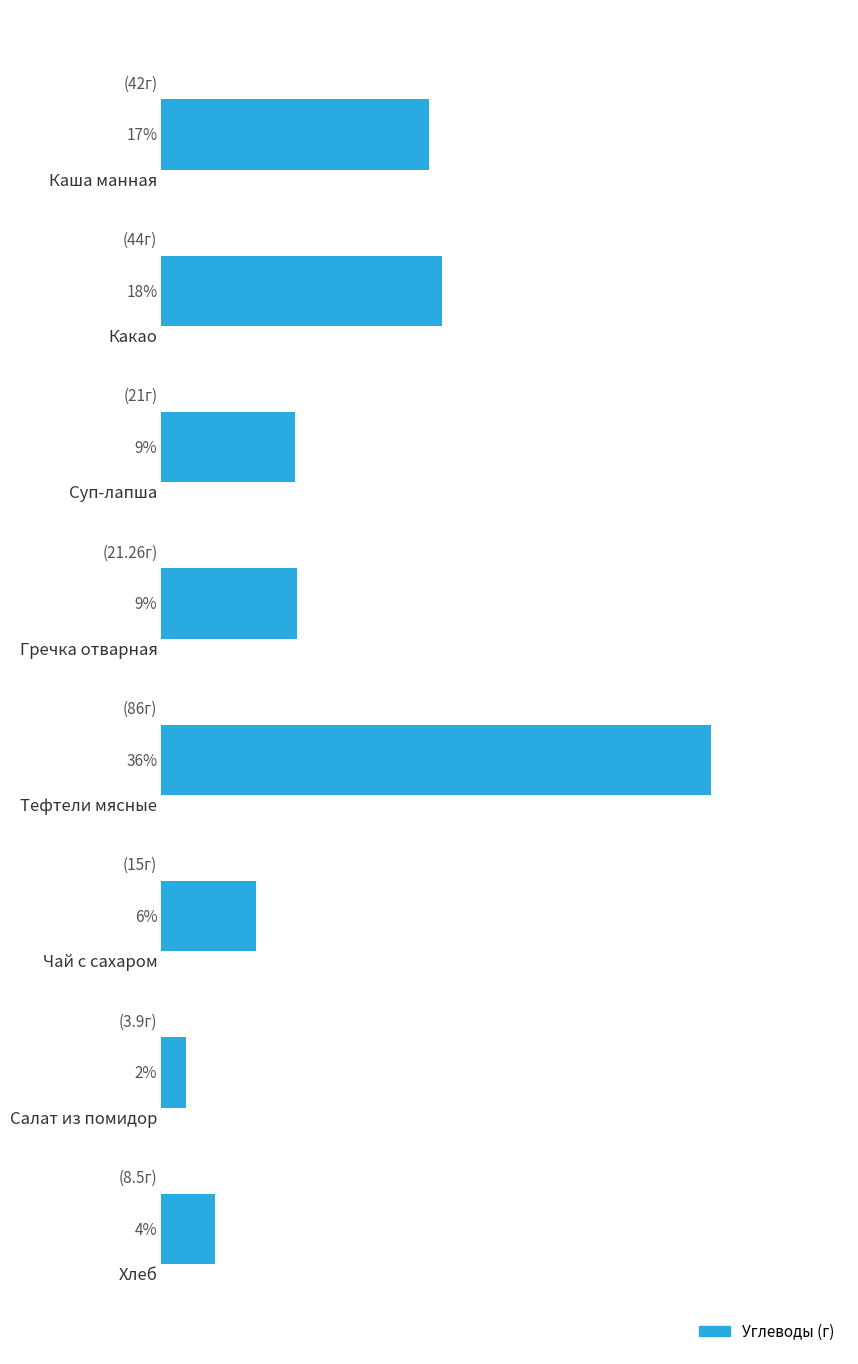

List the labels in order of value, smallest first.

6, 7, 5, 2, 3, 0, 1, 4